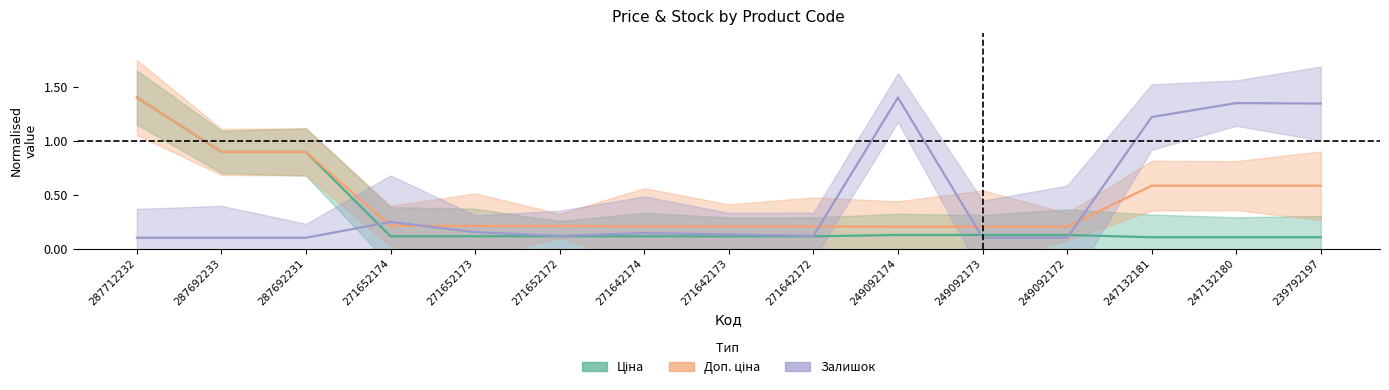

At 271642174, list the series in order from smallest to largest.

Ціна, Залишок, Доп. ціна